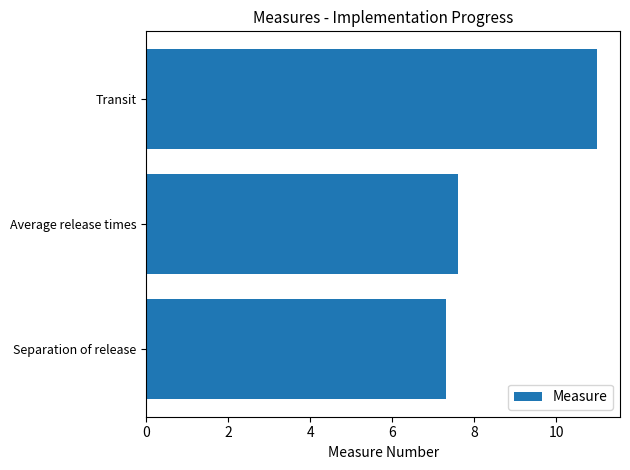

What is the greatest value displayed?

11.0